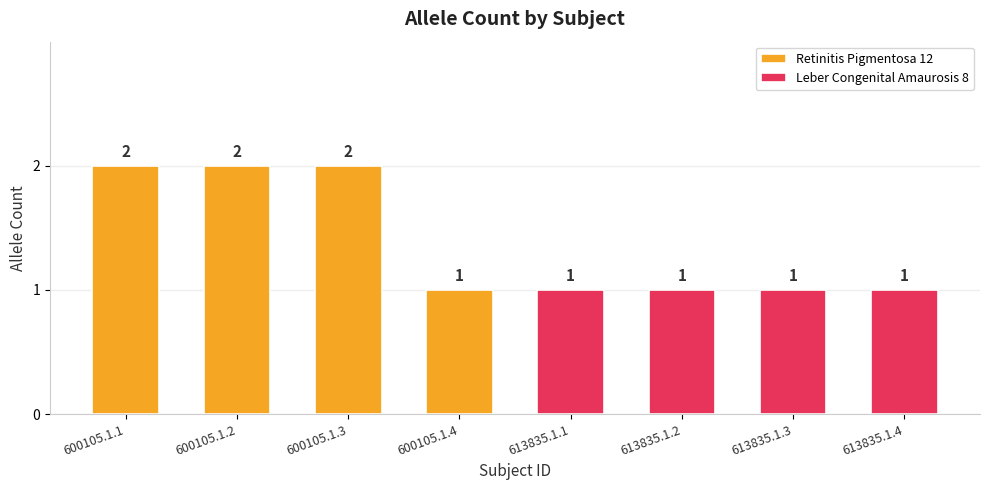

Is it true that Retinitis Pigmentosa 12 equals 3 at 600105.1.3?

False